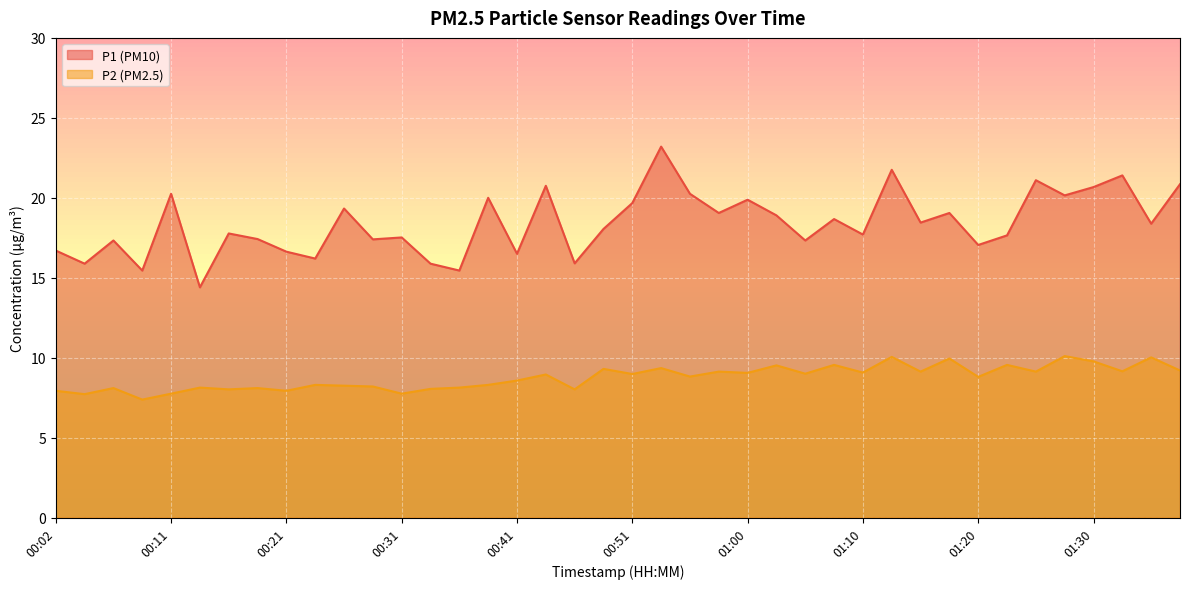

List the series in order of their peak value, lowest first.

P2, P1